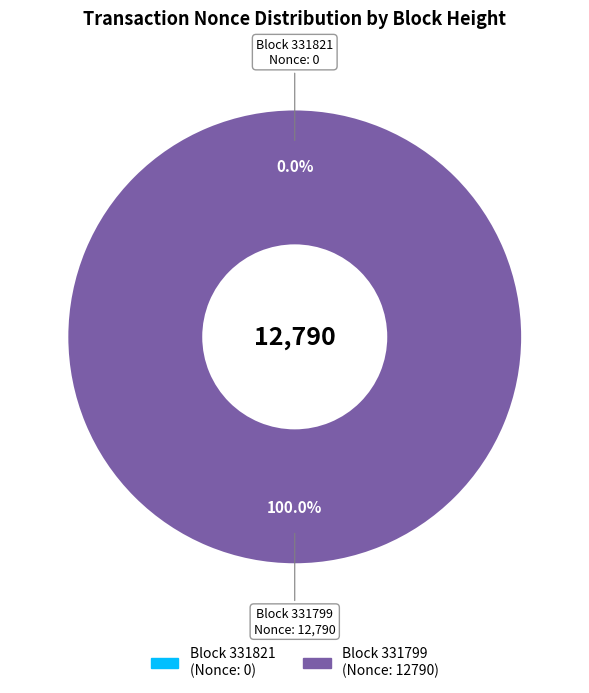

Combined, do 331821 and 331799 account for over 50%?

Yes